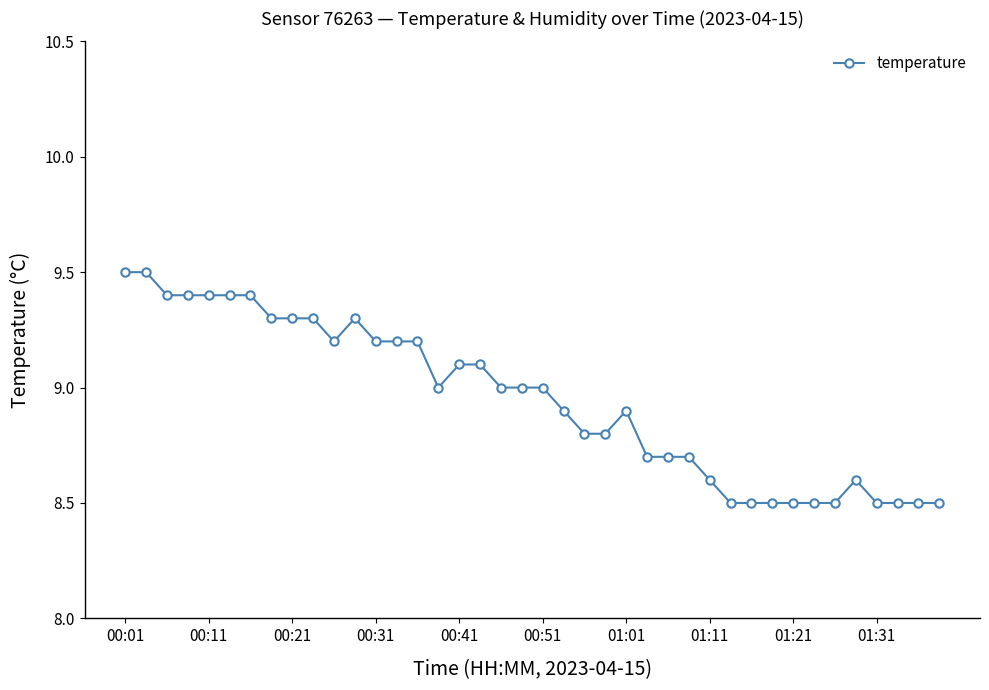

What is the value of the 8th point from the left?

9.3